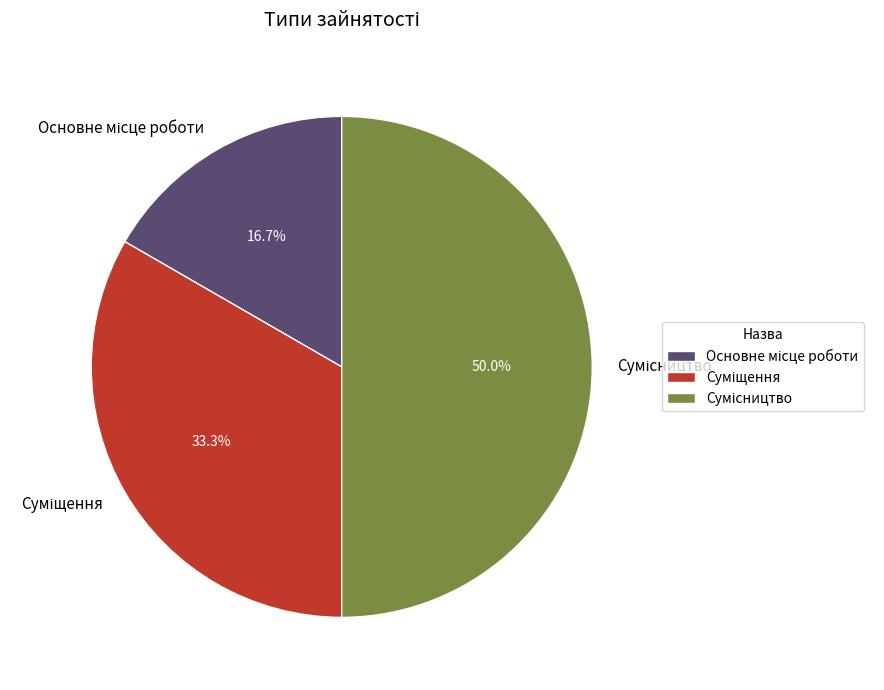

To the nearest percent, what is the difference between the Сумісництво and Суміщення slice percentages?

17%